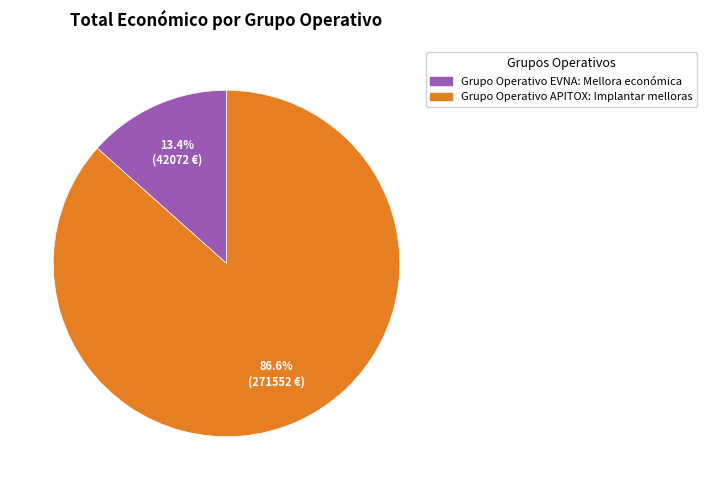

Which category has the smallest portion of the pie?

Grupo Operativo EVNA: Mellora económica